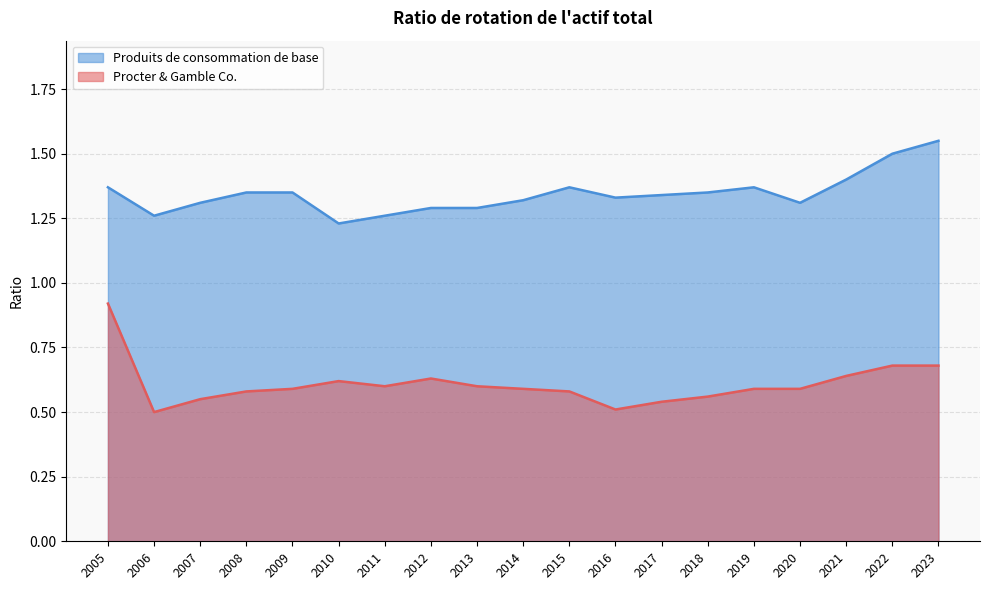

Between 2021 and 2010, which is larger?

2021